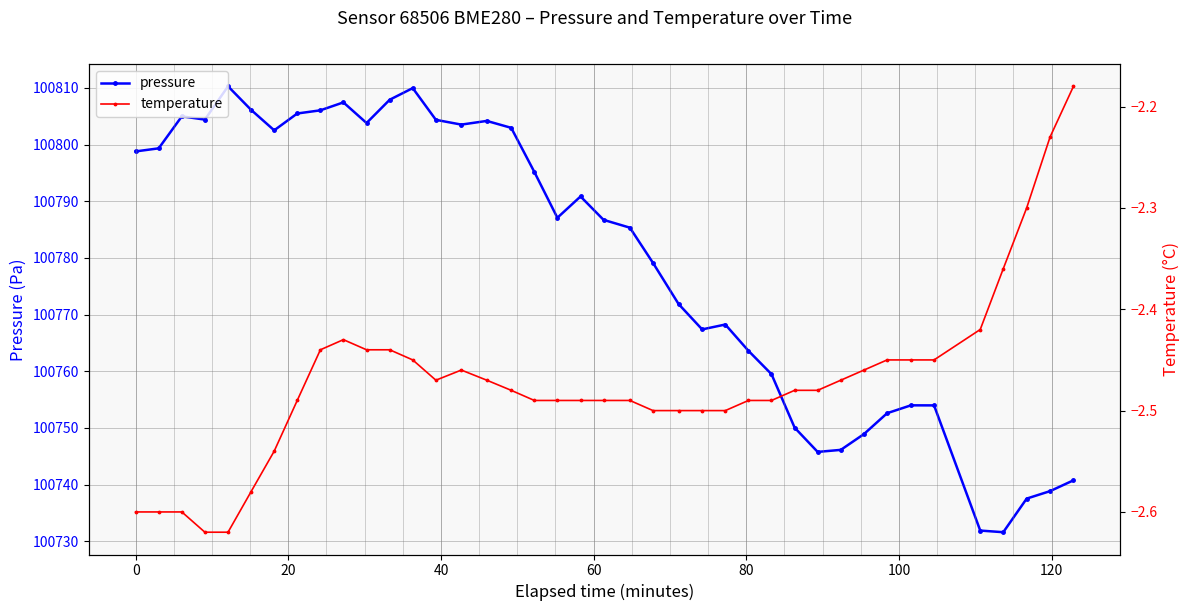

How many interior local valleys does the temperature series have?

1